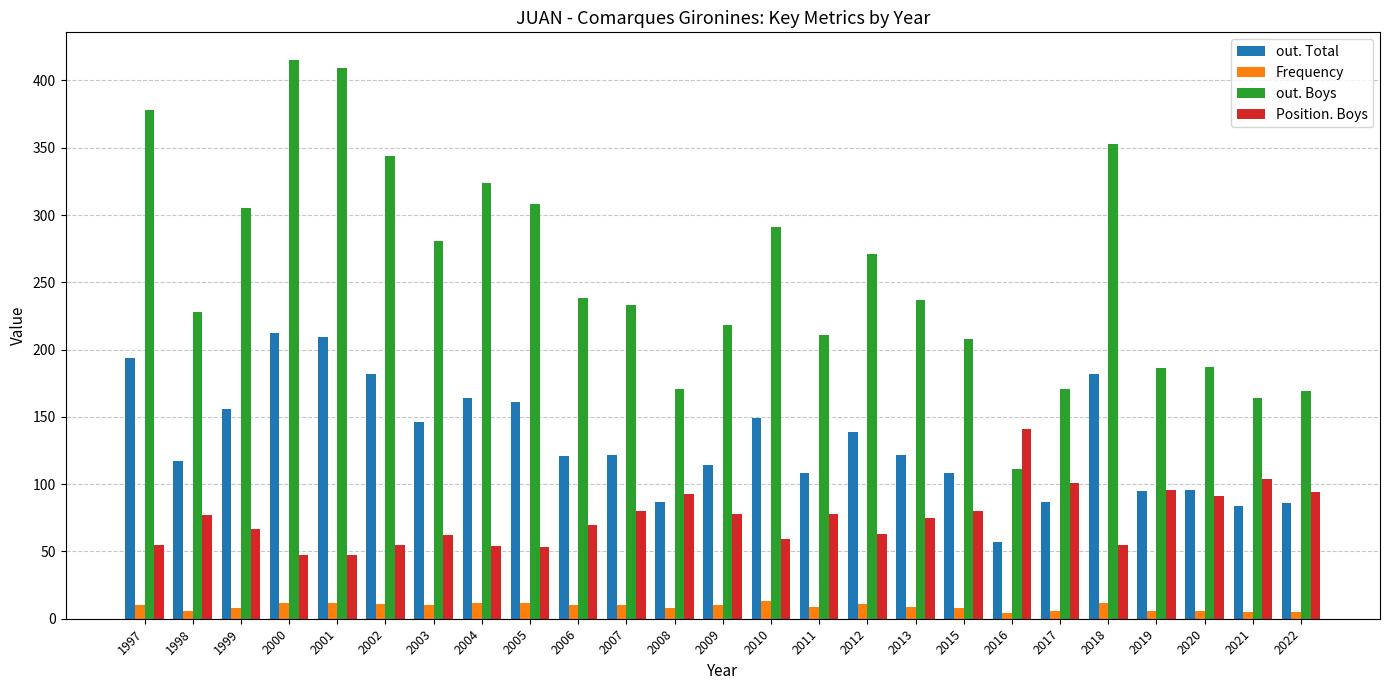

At which label does Position. Boys reach its peak?

2016